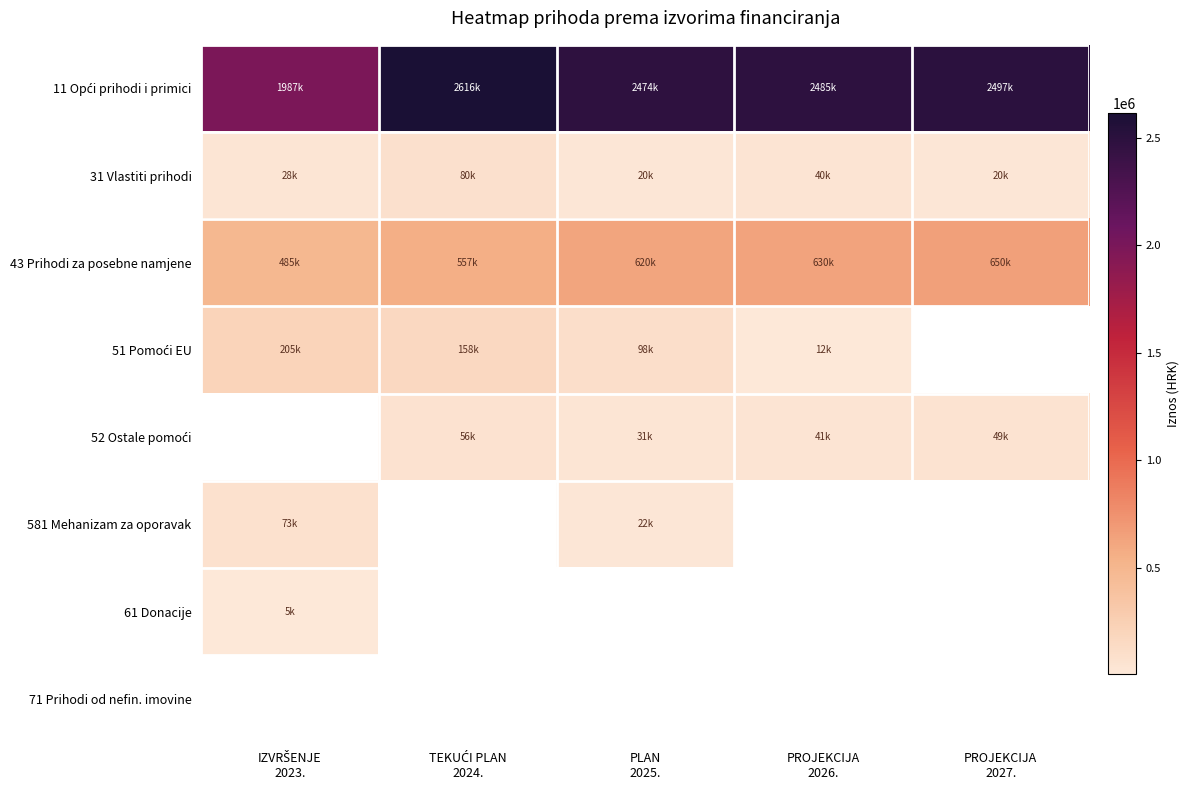

What is the difference between the 43 Prihodi za posebne namjene values at IZVRŠENJE 2023. and PLAN 2025.?

134540.6